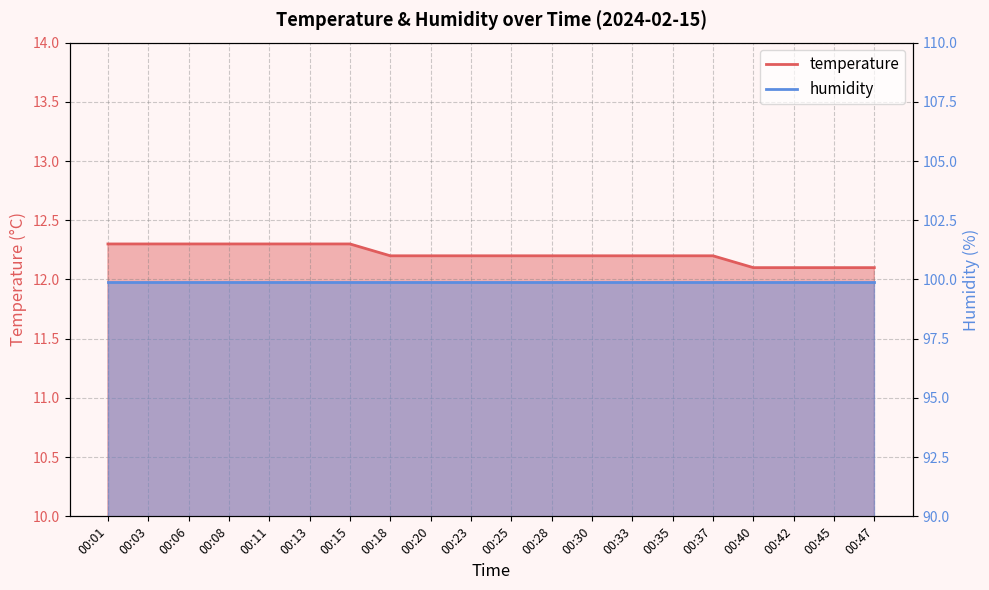

How many data points does each series have?

20